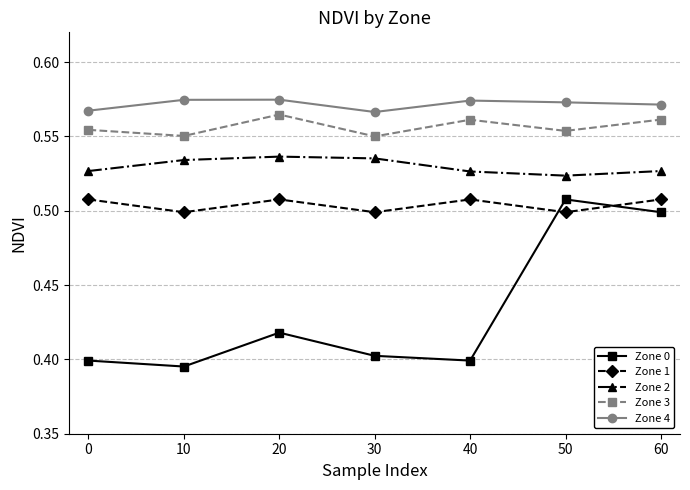

What is the total value across all series at 40?

2.6